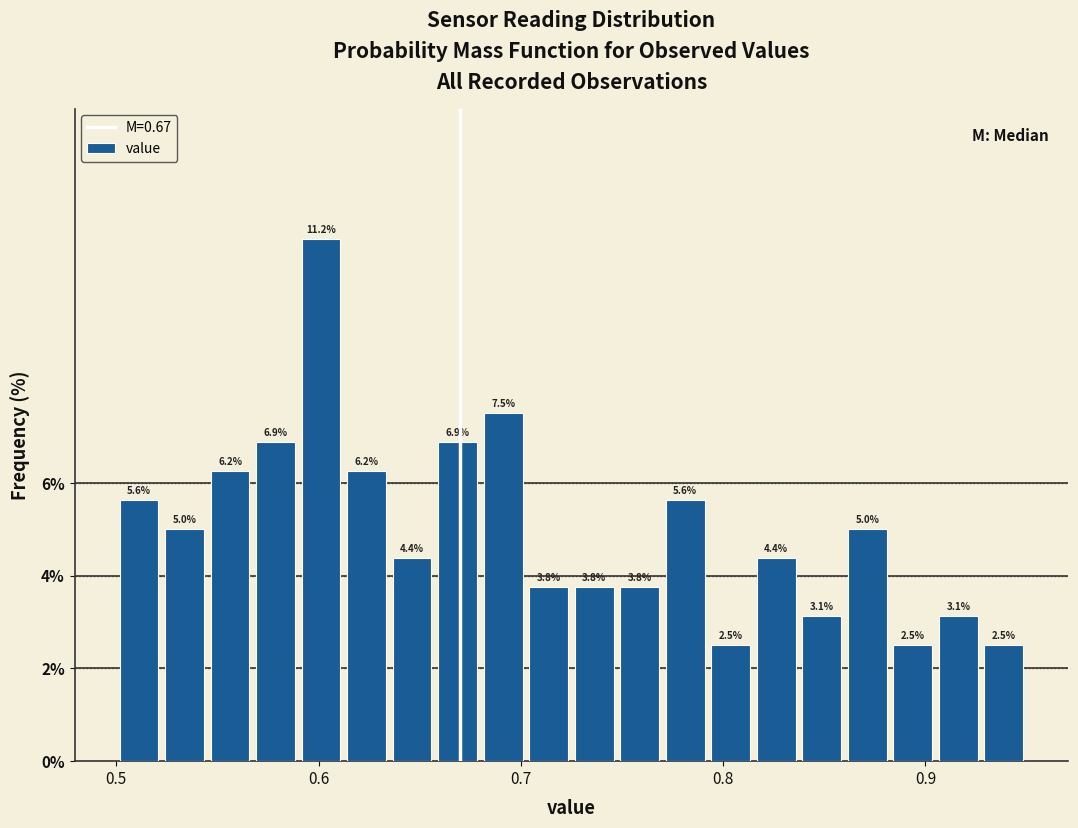

Read against the x-axis, roughly where is the centre of the tallest bar?

0.60